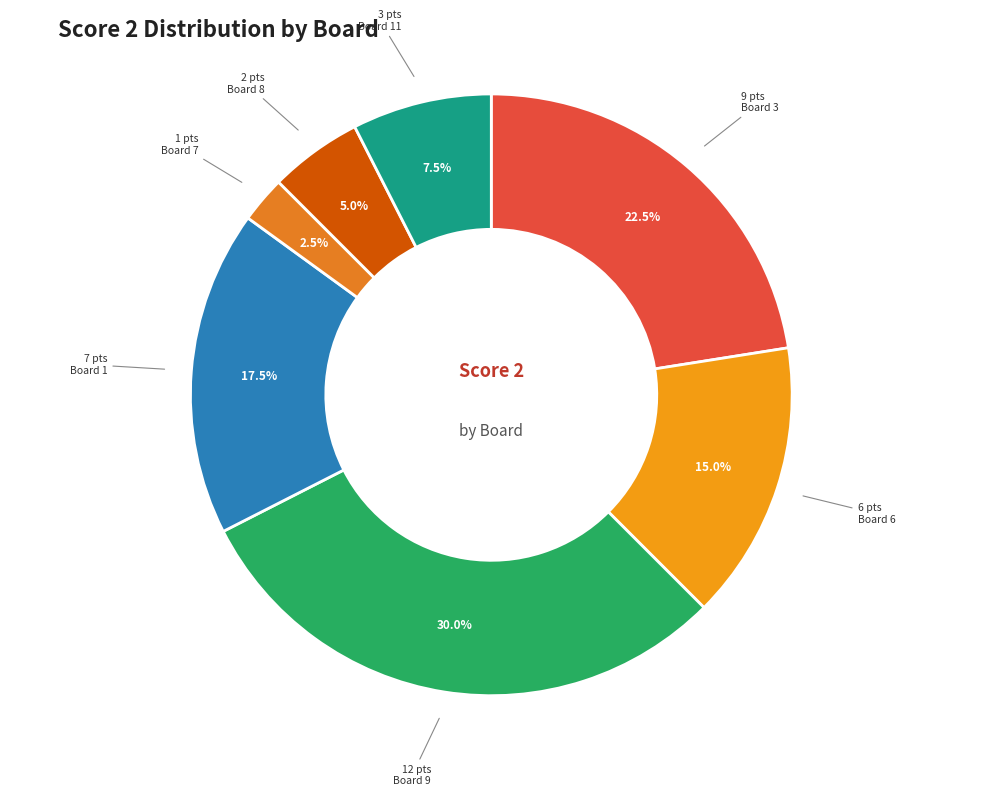

How many segments does this pie chart have?

7